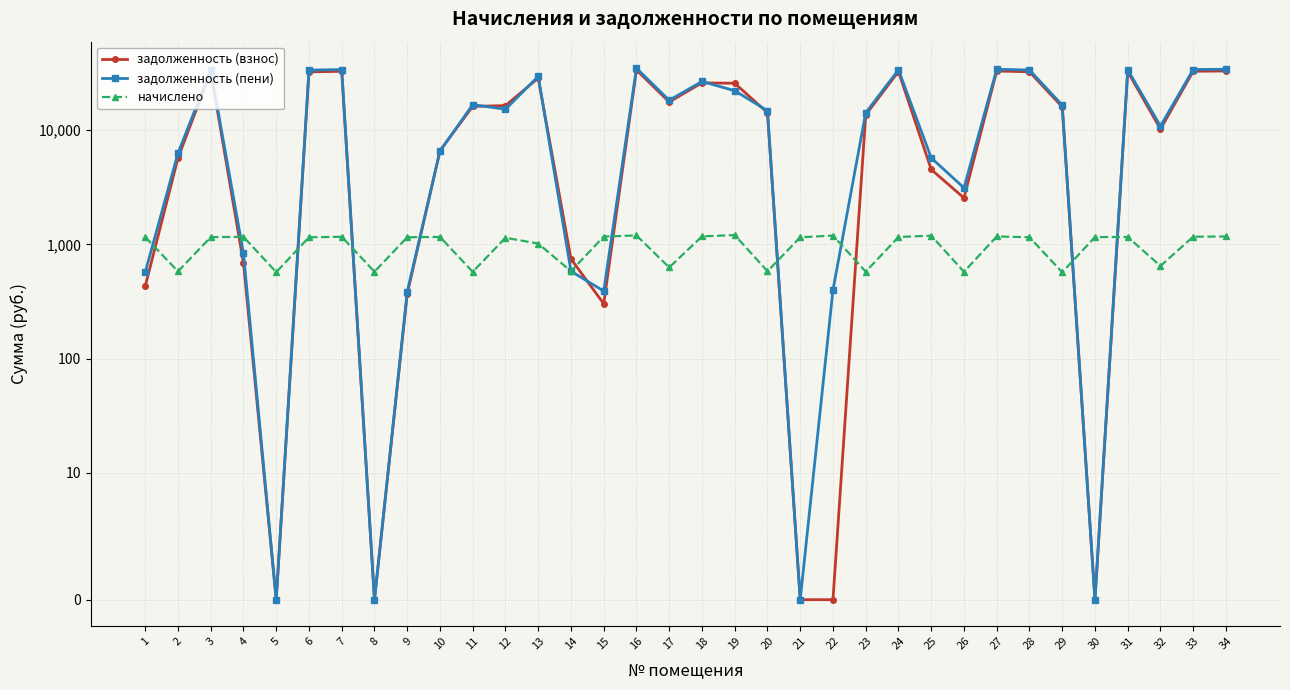

Which has a higher value, 12 or 14?

12